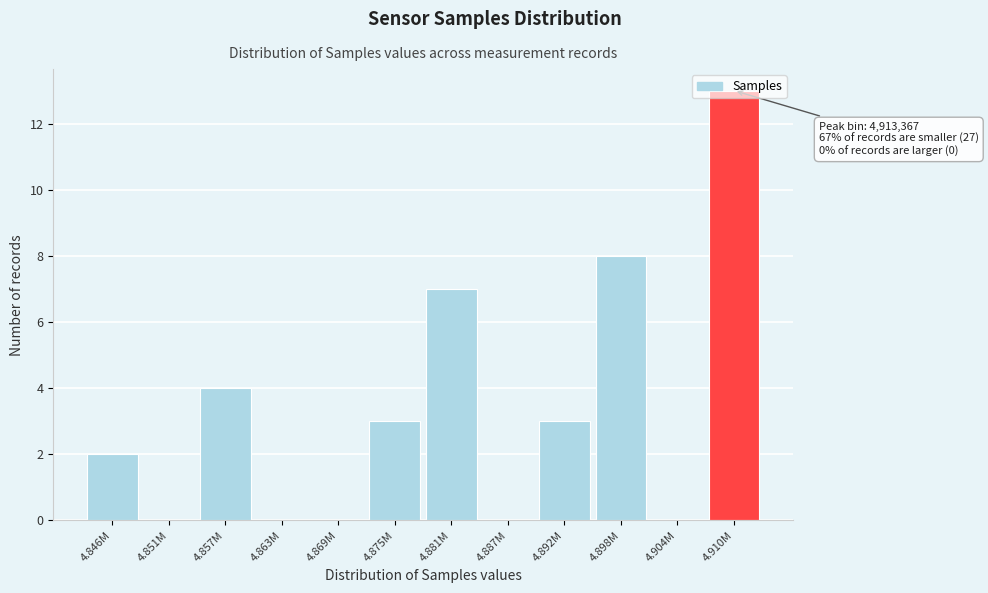

What is the sum of the values at 4.857M and 4.904M?

4